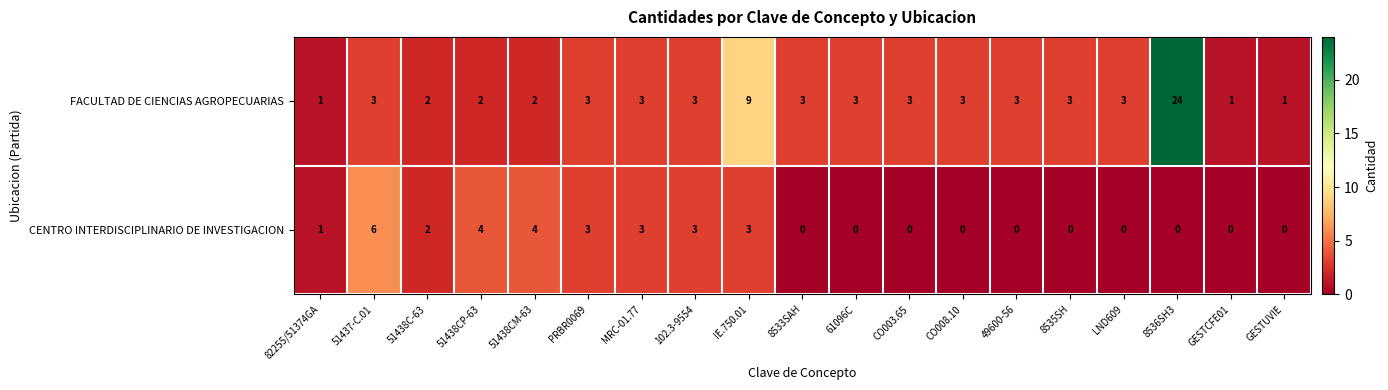

Rank the series by their maximum value, from highest to lowest.

FACULTAD DE CIENCIAS AGROPECUARIAS, CENTRO INTERDISCIPLINARIO DE INVESTIGACION